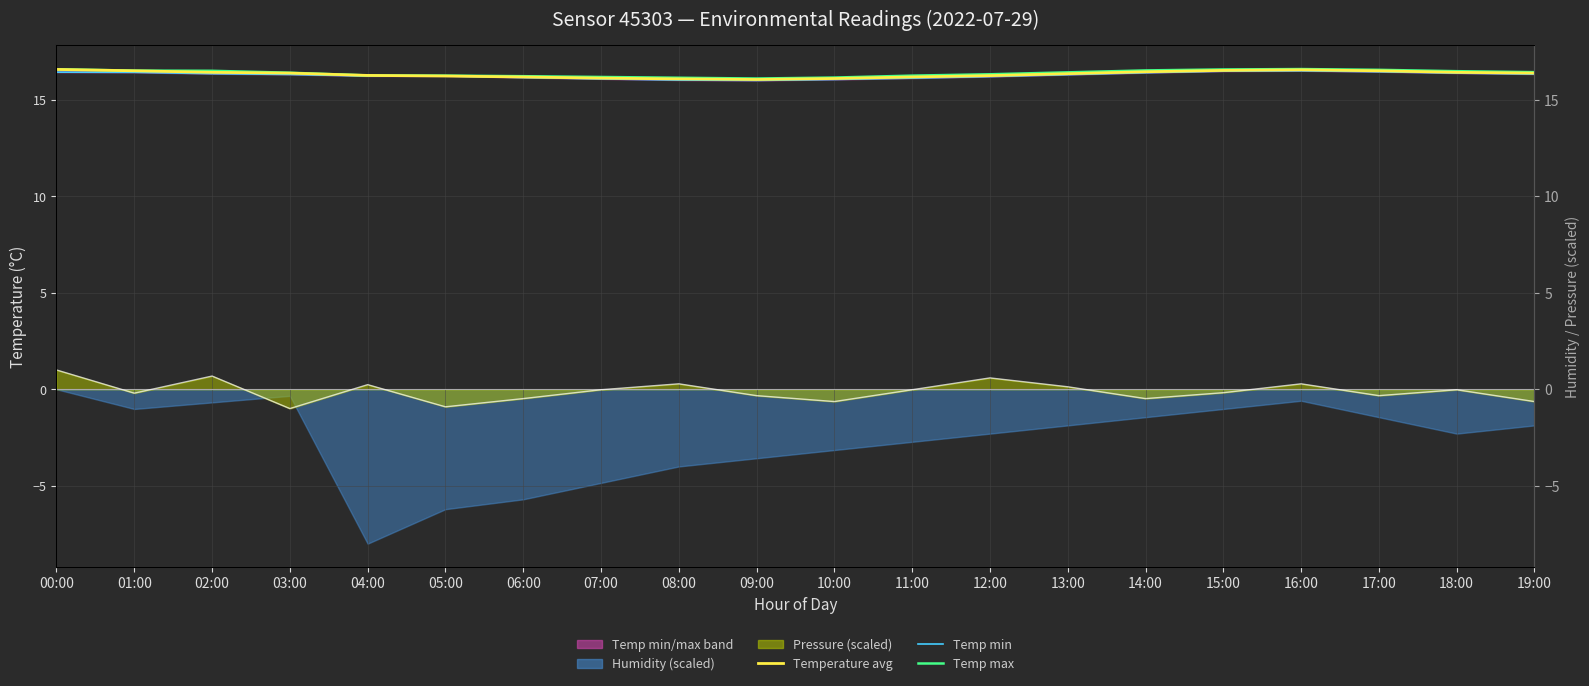

True or false: temperature has more than 1 points higher than both neighbors.

False